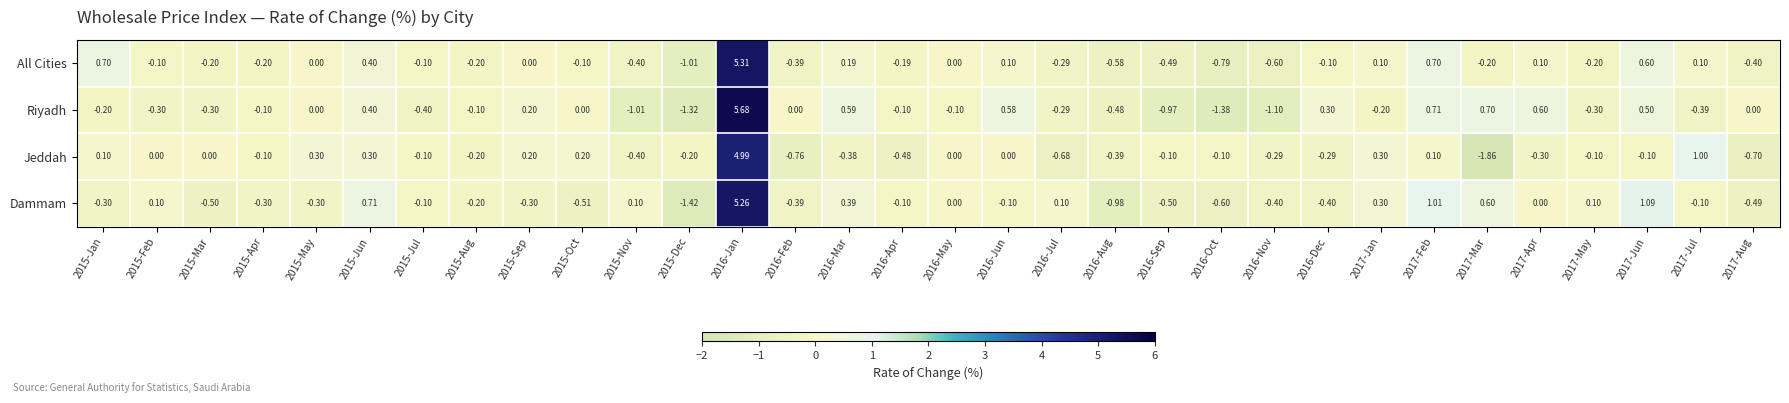

How many distinct data groups are displayed?

4